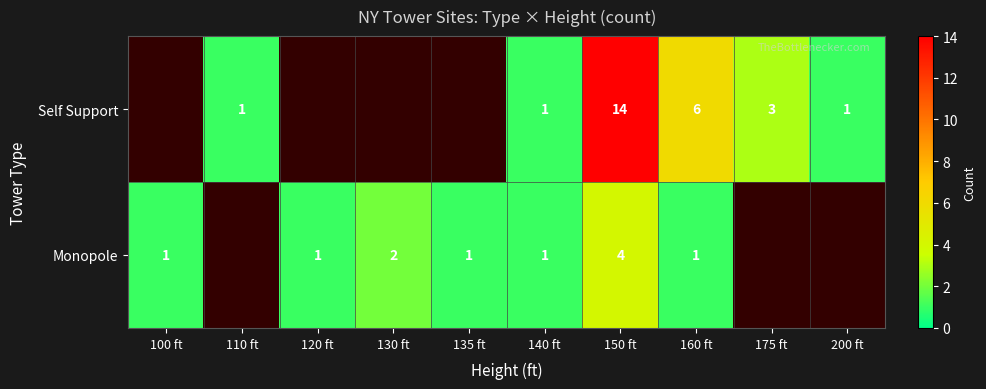

True or false: Monopole has a value of 1 at 100 ft.

True